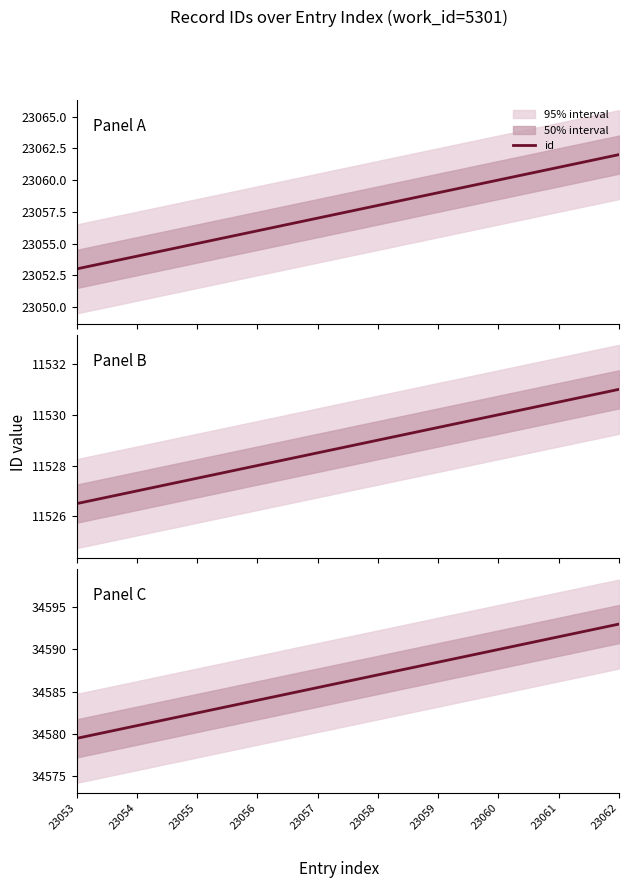

Does the chart have visible grid lines?

No